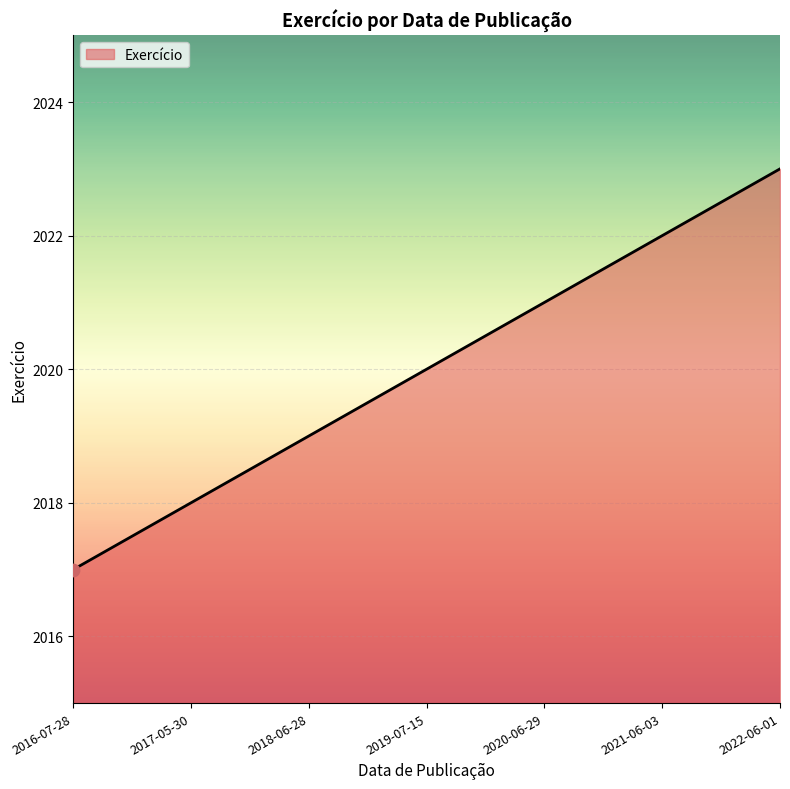

What is the ratio of the value at 2022-06-01 to the value at 2017-05-30?

1.0